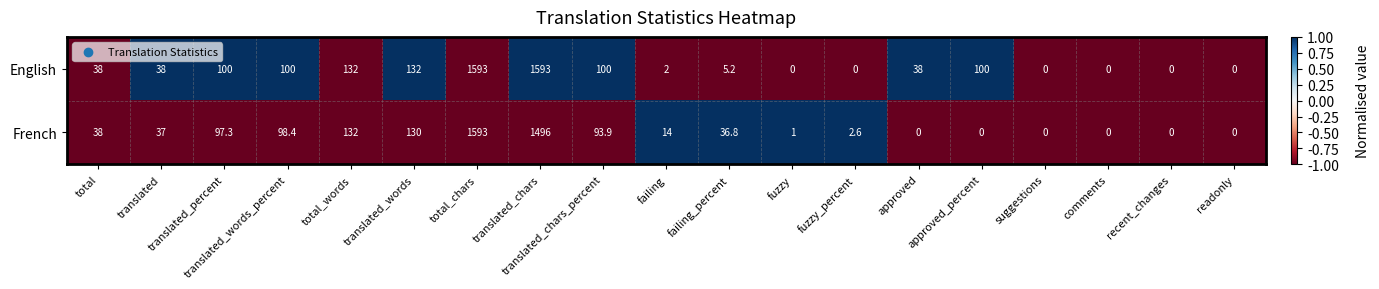

Which series changed the most between approved and suggestions?

English